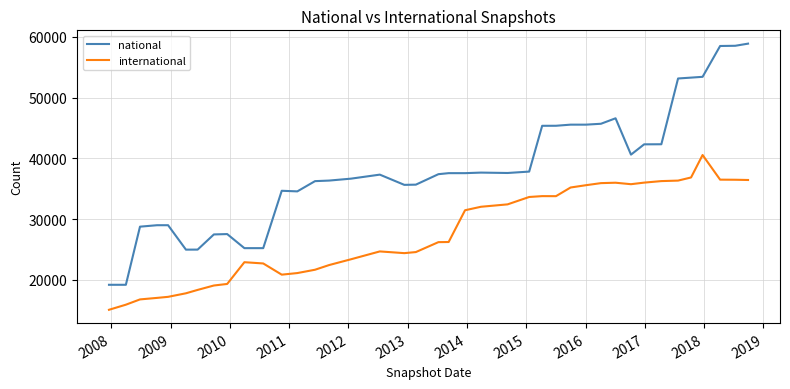

Which series has the largest range (max minus min)?

national